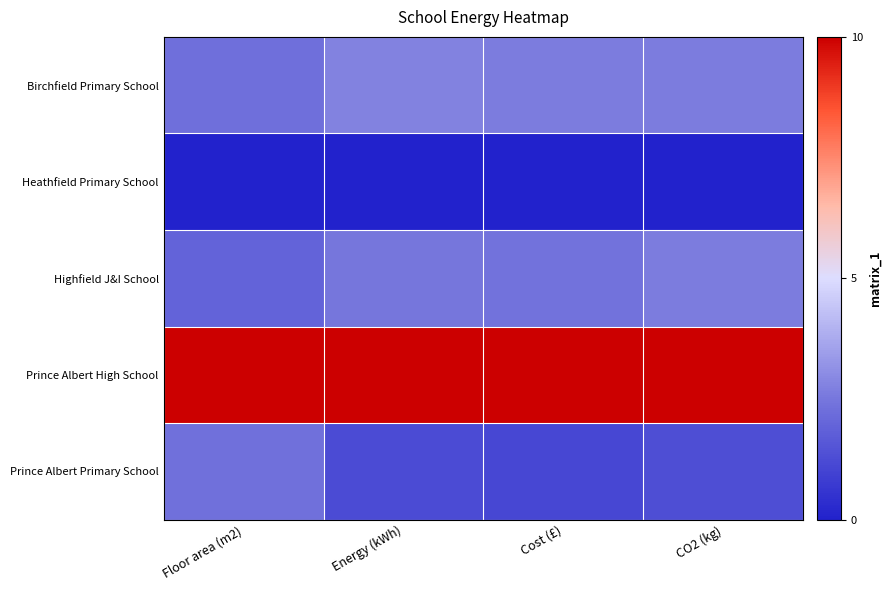

At which category is the sum across all series the highest?

CO2 (kg)